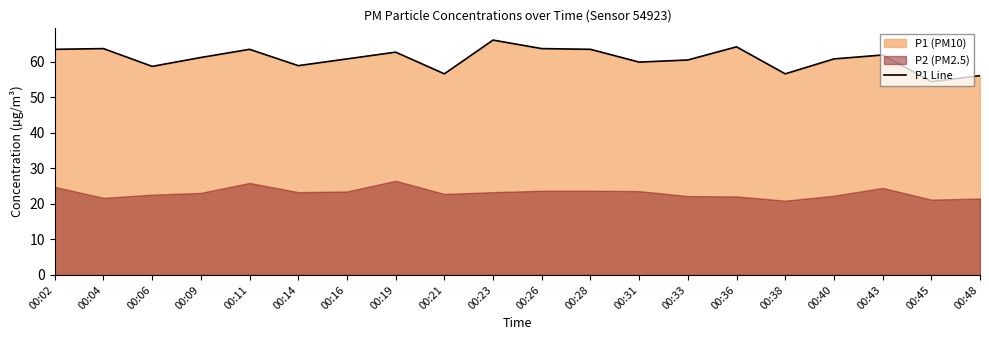

The value at 00:38 is 56.6. True or false?

True